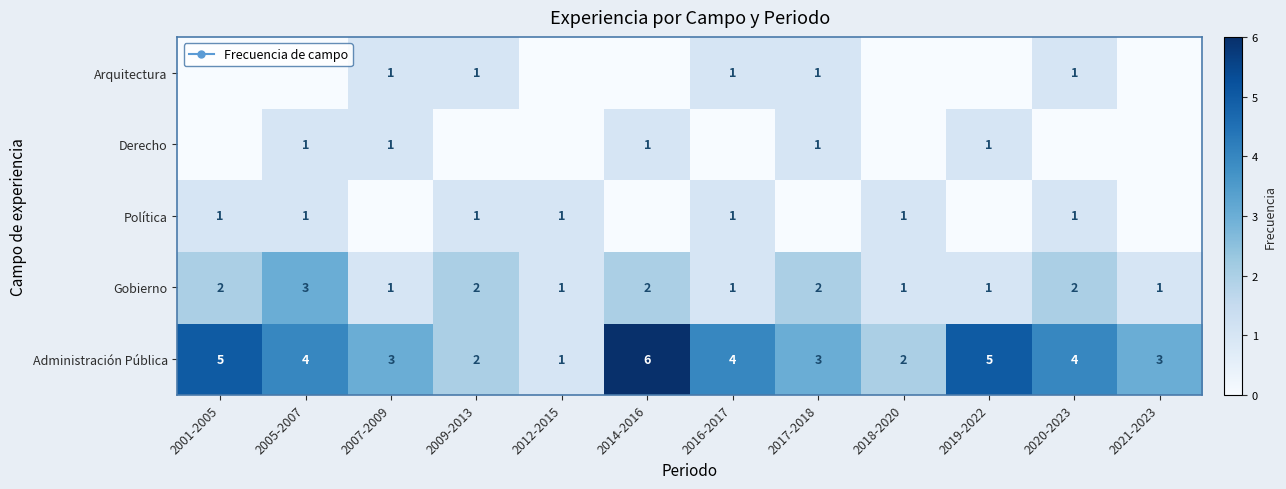

At which category is the sum across all series the highest?

2005-2007